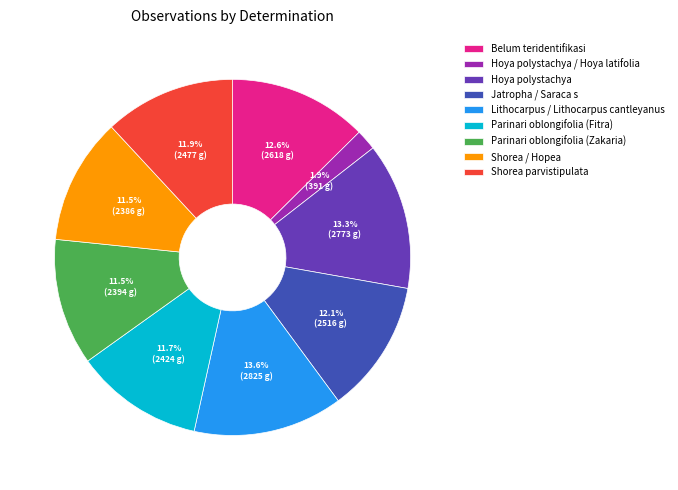

What is the ratio of the value at Parinari oblongifolia (Zakaria) to the value at Parinari oblongifolia (Fitra)?

1.0